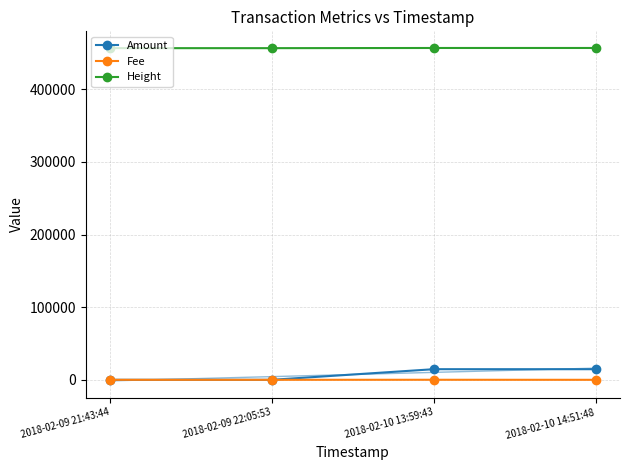

What are all the series names shown in the legend?

Amount, Fee, Height